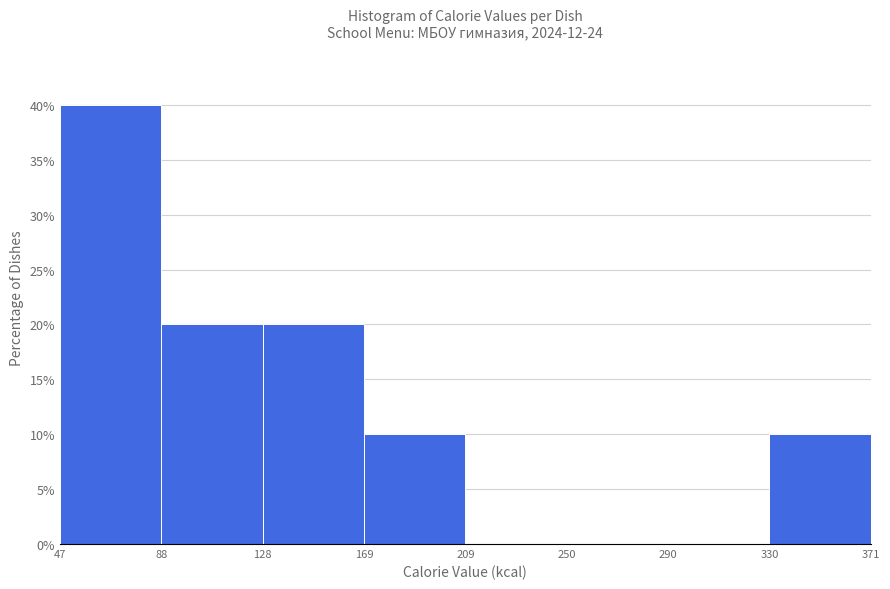

Reading left to right, list every bar in this chart as the range it spans on the x-axis followed by its height. The values are not printed on the chart, so give them approximately, as read against the axis.

47 to 88: 40
88 to 128: 20
128 to 169: 20
169 to 209: 10
209 to 250: 0
250 to 290: 0
290 to 330: 0
330 to 371: 10